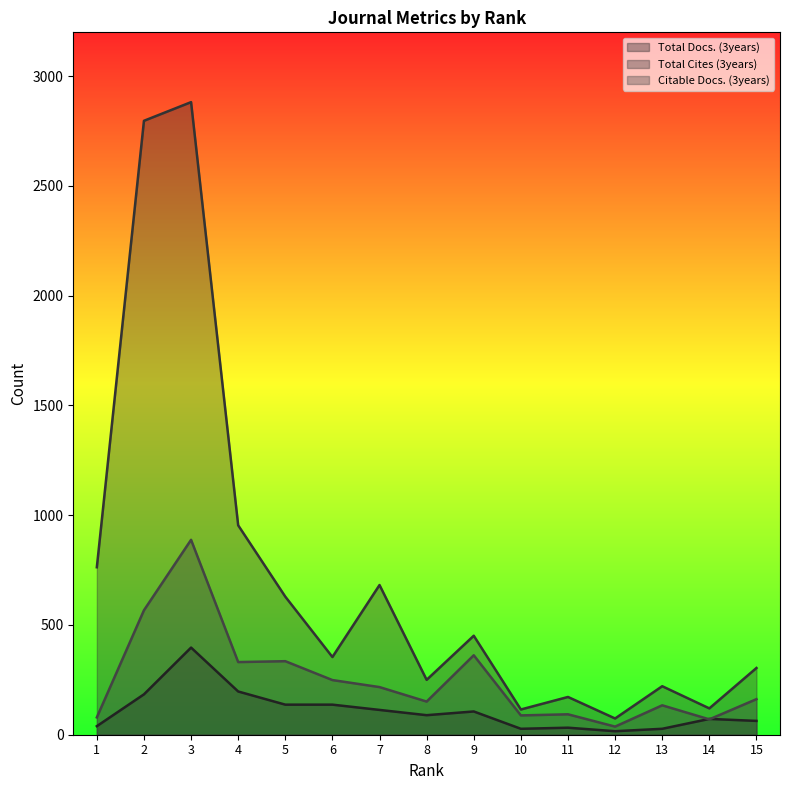

At which category does Citable Docs. (3years) reach its first local valley?

4